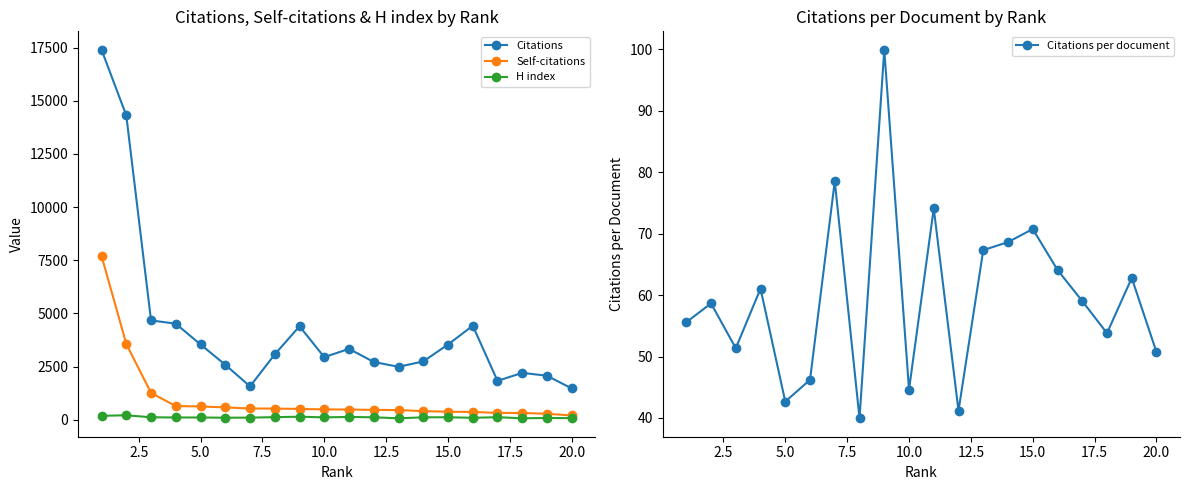

What are all the series names shown in the legend?

Citations, Self-citations, H index, Citations per document